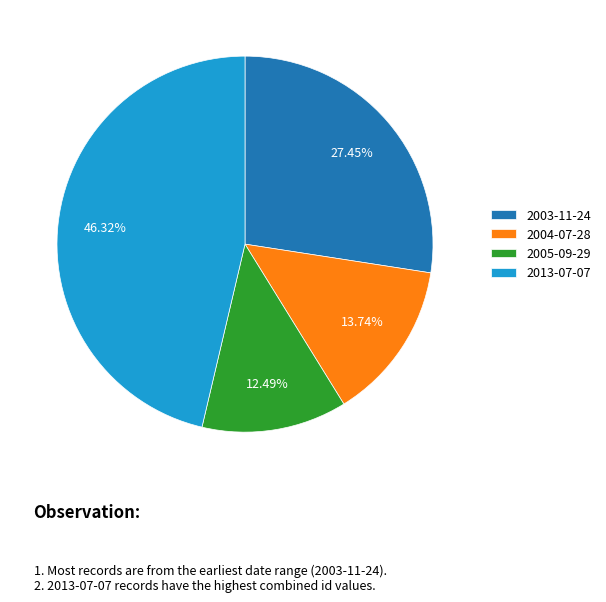

Between 2003-11-24 and 2004-07-28, which is larger?

2003-11-24